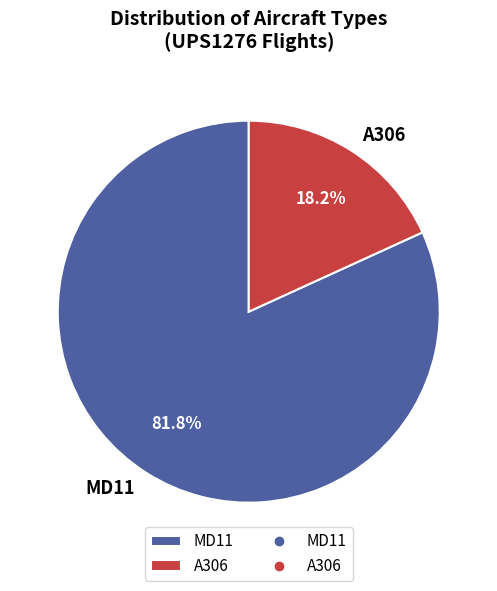

What is the largest slice in the pie chart?

MD11